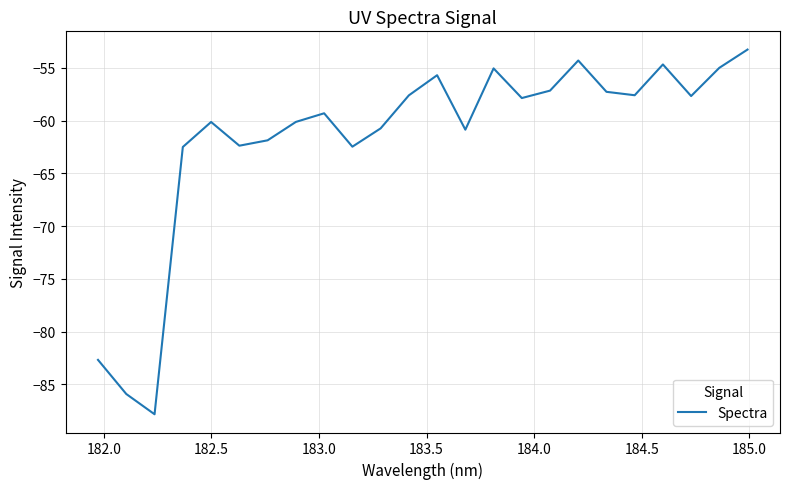

What is the maximum value shown in the chart?

-53.3